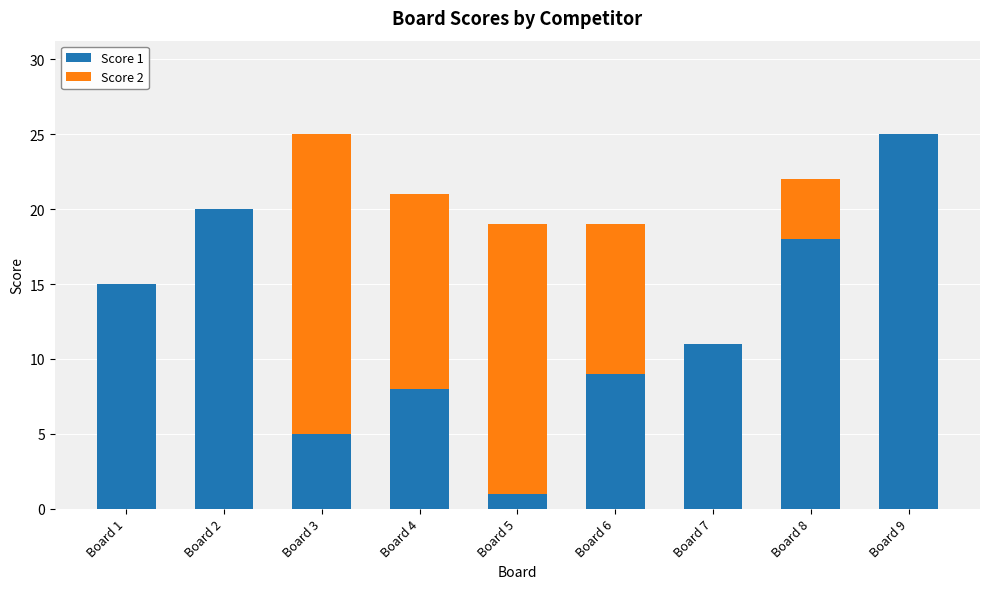

Is it true that Score 1 equals 8 at Board 4?

True